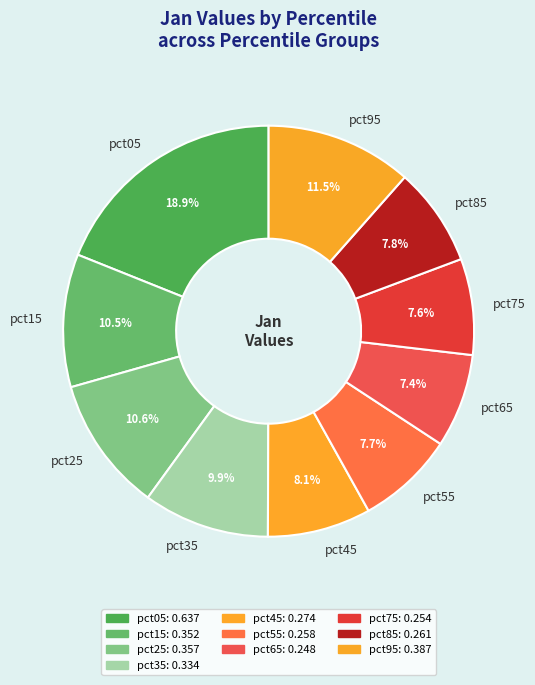

How many slices are in this pie chart?

10